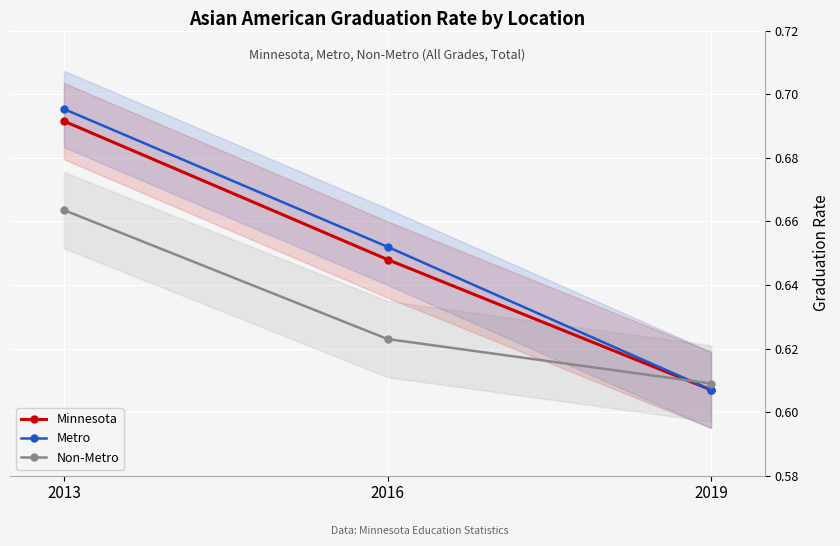

What are all the series names shown in the legend?

Minnesota, Metro, Non-Metro